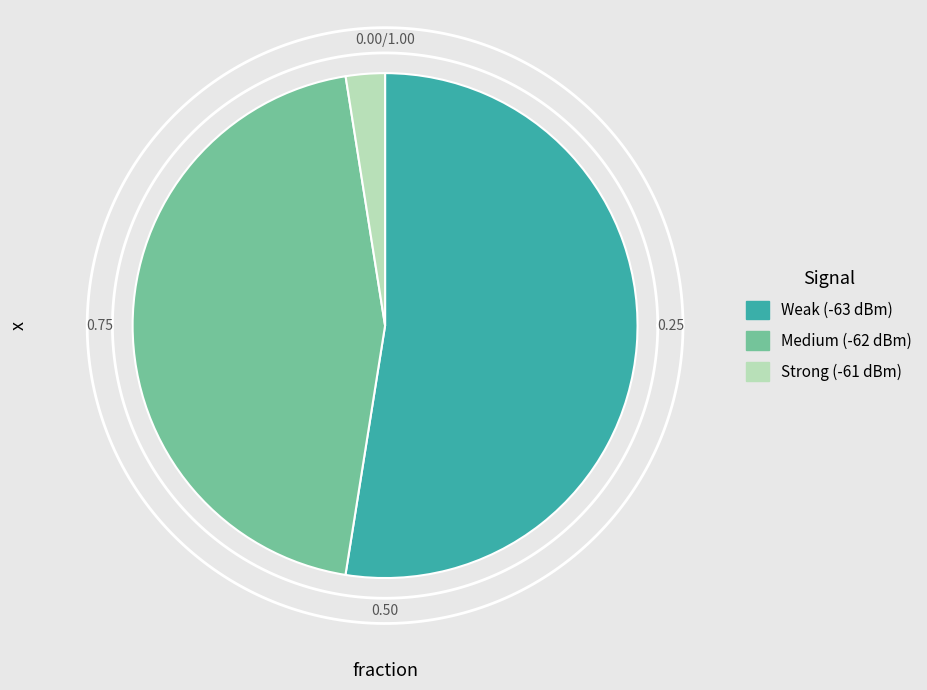

To the nearest percent, what percentage of the pie is 16?

3%